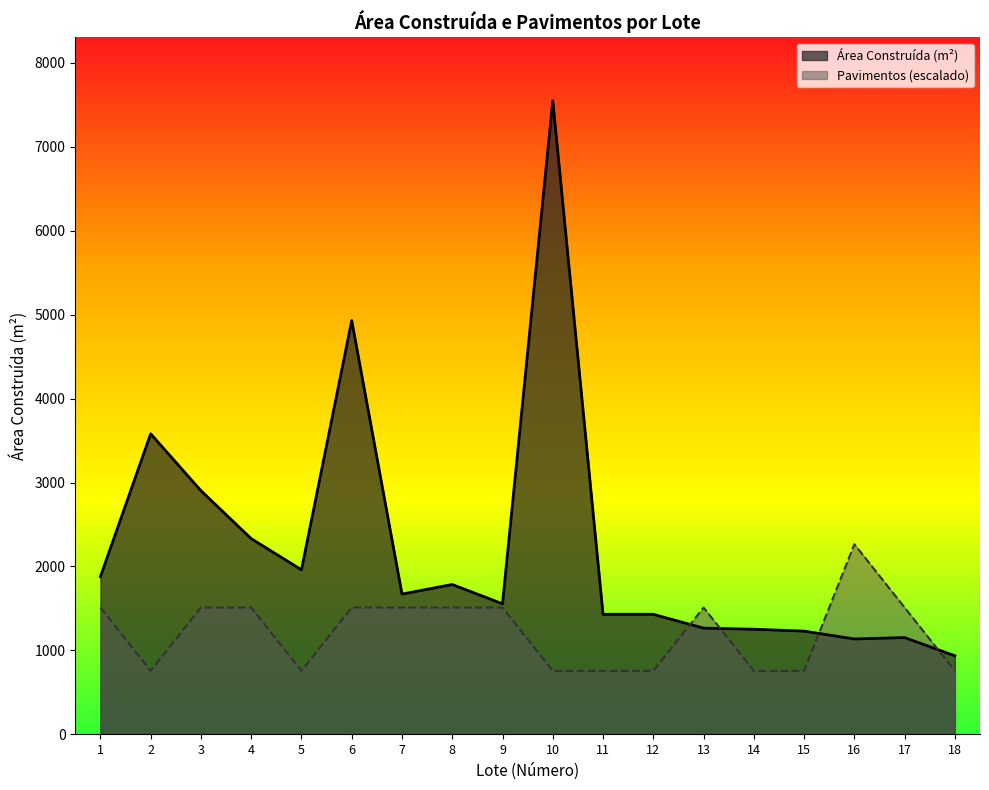

Rank the categories by Pavimentos value from lowest to highest.

2, 5, 10, 11, 12, 14, 15, 18, 1, 3, 4, 6, 7, 8, 9, 13, 17, 16